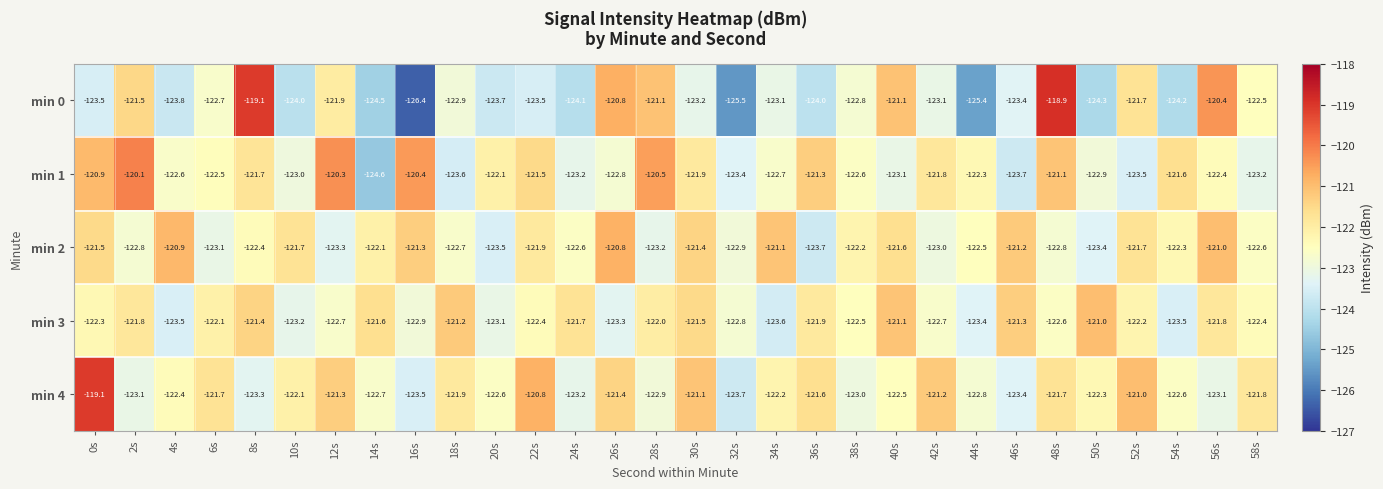

At which category is the sum across all series the highest?

48s